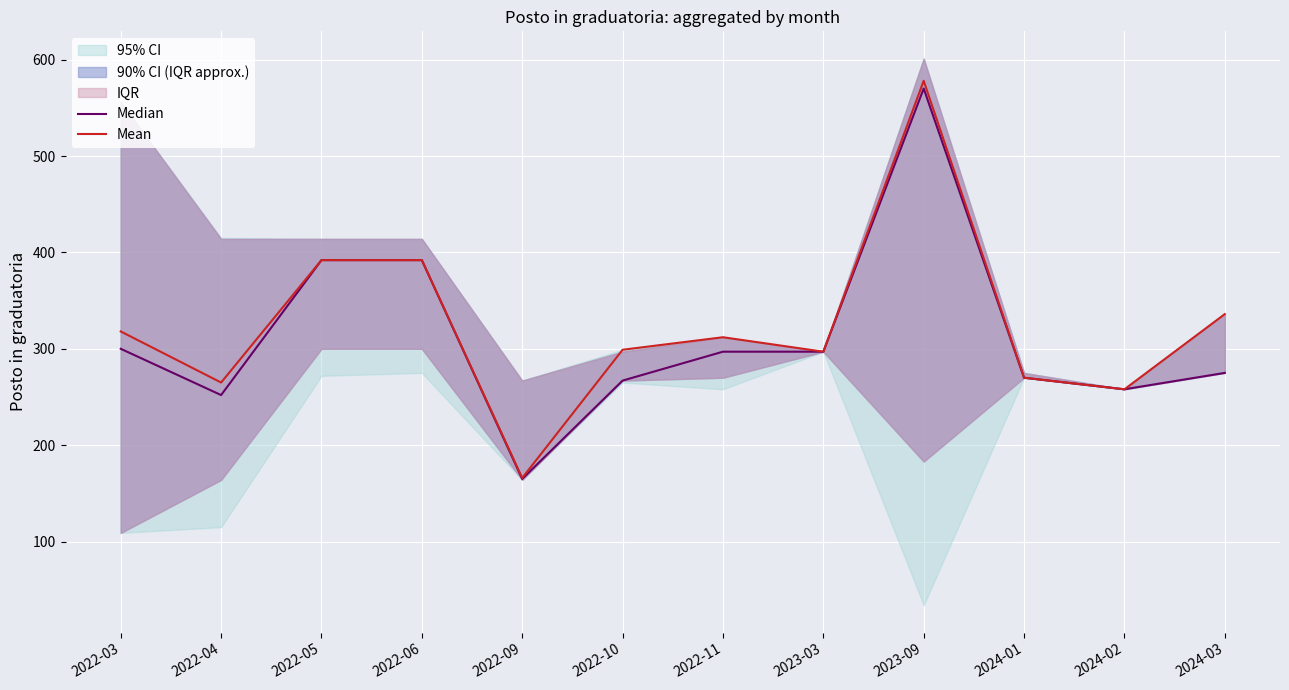

At which category does Mean reach its first local valley?

2022-04